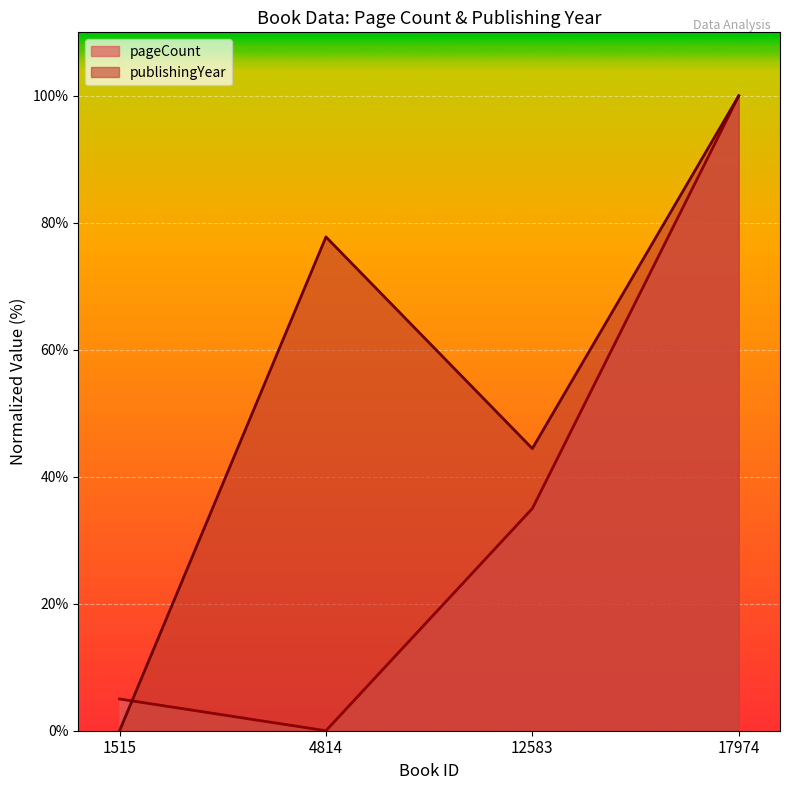

The publishingYear series shows 44.4 at 12583. True or false?

True